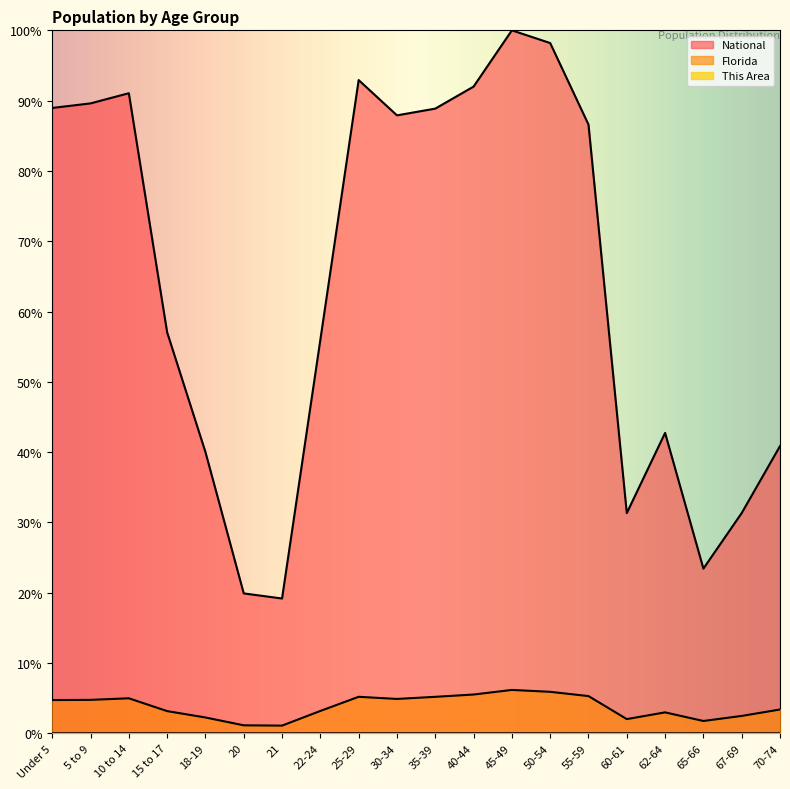

What is the sum of all Florida values?

76.0